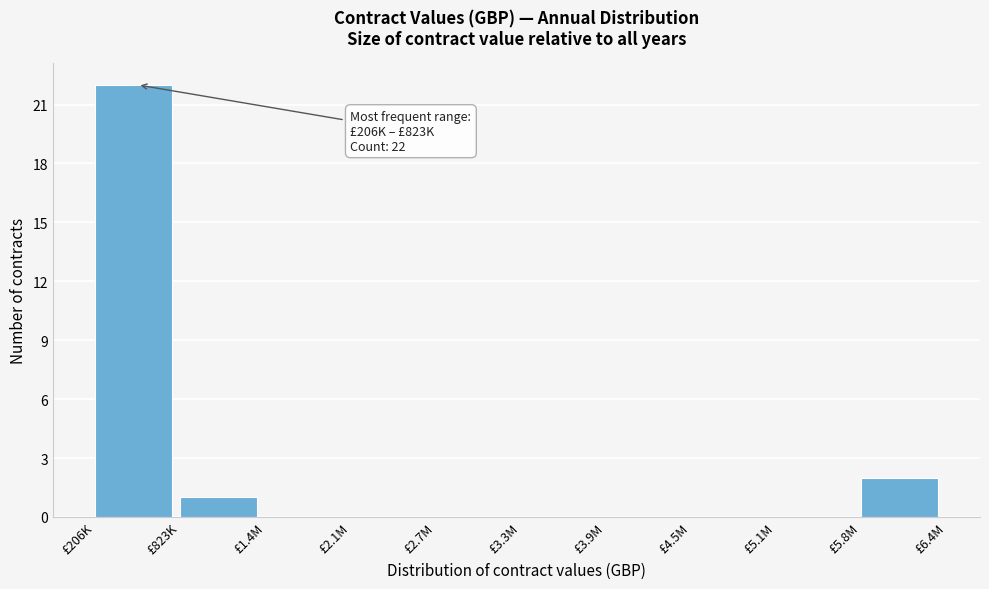

Reading left to right, what are all the values shown in this chart?

£206K=22	£823K=1	£1.4M=0	£2.1M=0	£2.7M=0	£3.3M=0	£3.9M=0	£4.5M=0	£5.1M=0	£5.8M=2